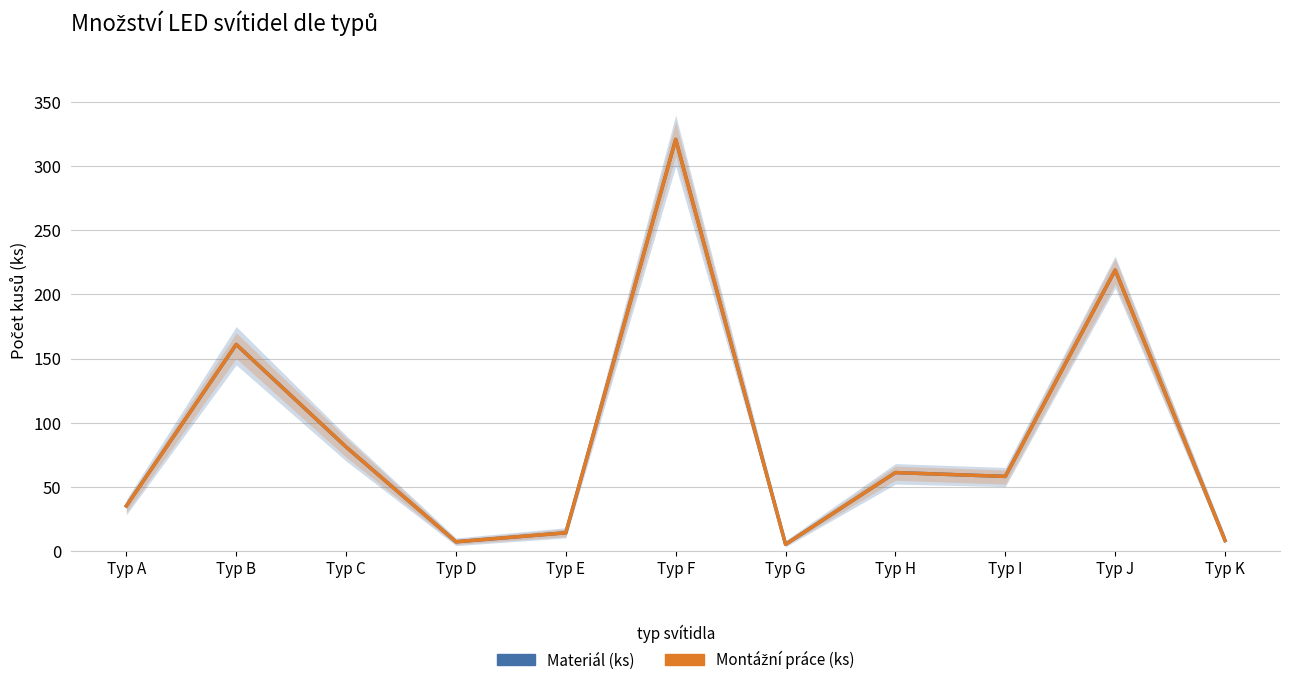

At which label does Materiál (ks) first exceed 58?

Typ B